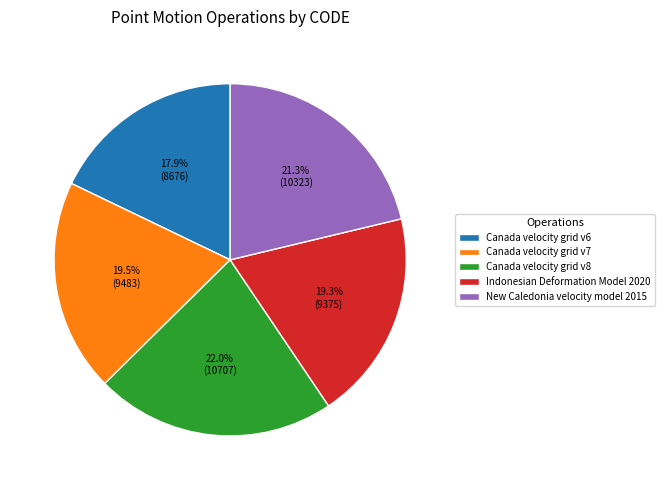

Between Canada velocity grid v7 and New Caledonia velocity model 2015, which is larger?

New Caledonia velocity model 2015